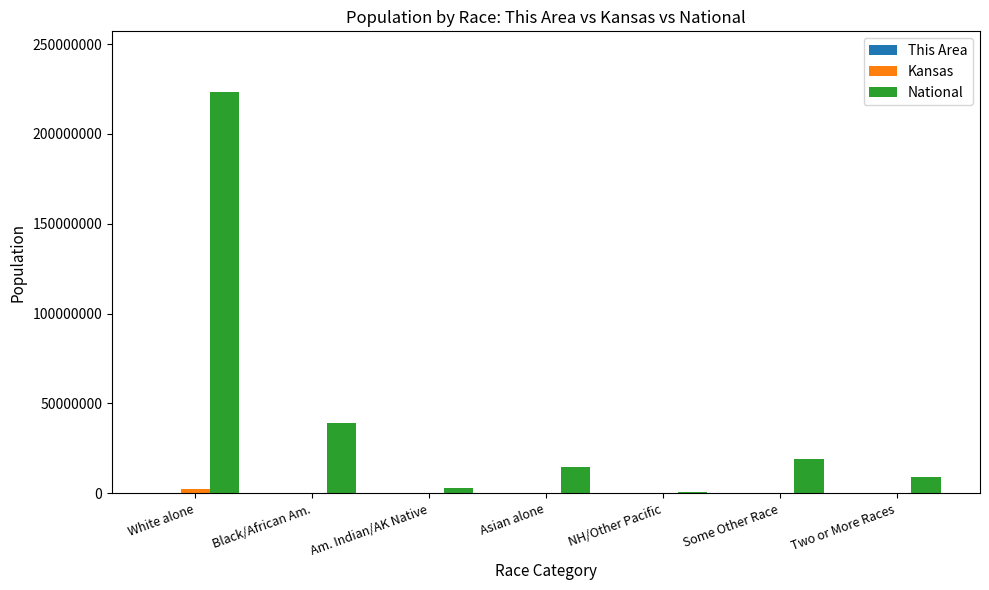

How many categories are shown in the chart?

7